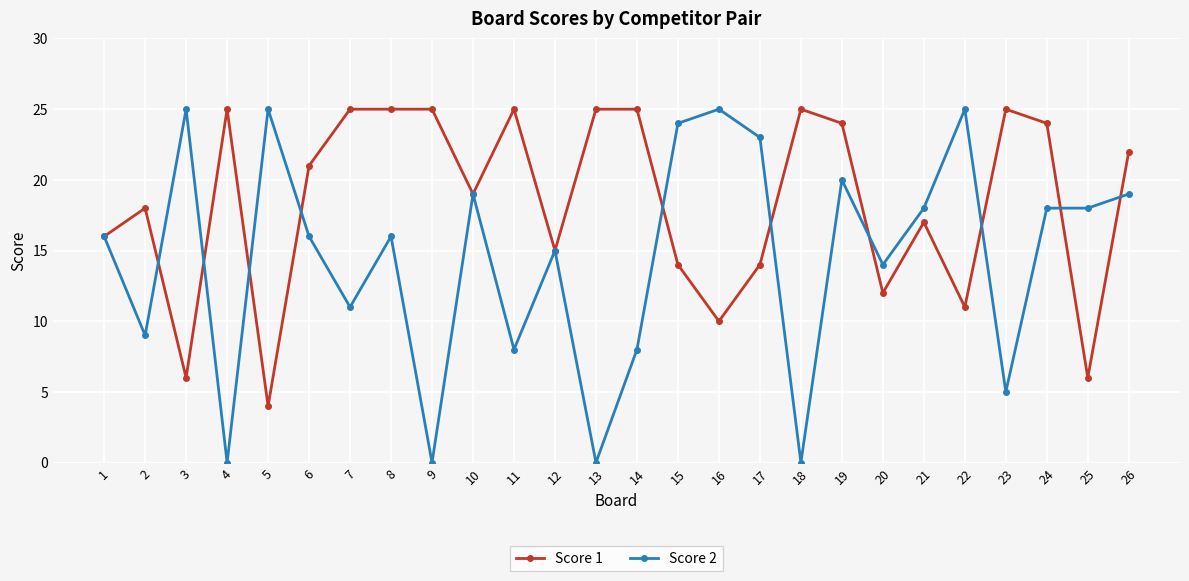

What is the highest value of the Score 1 series?

25